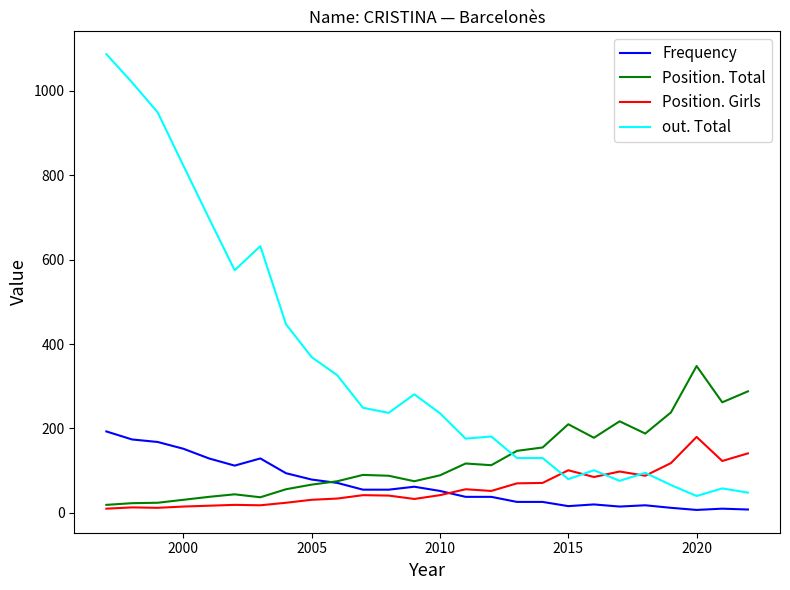

What is the maximum value shown in the chart?

1087